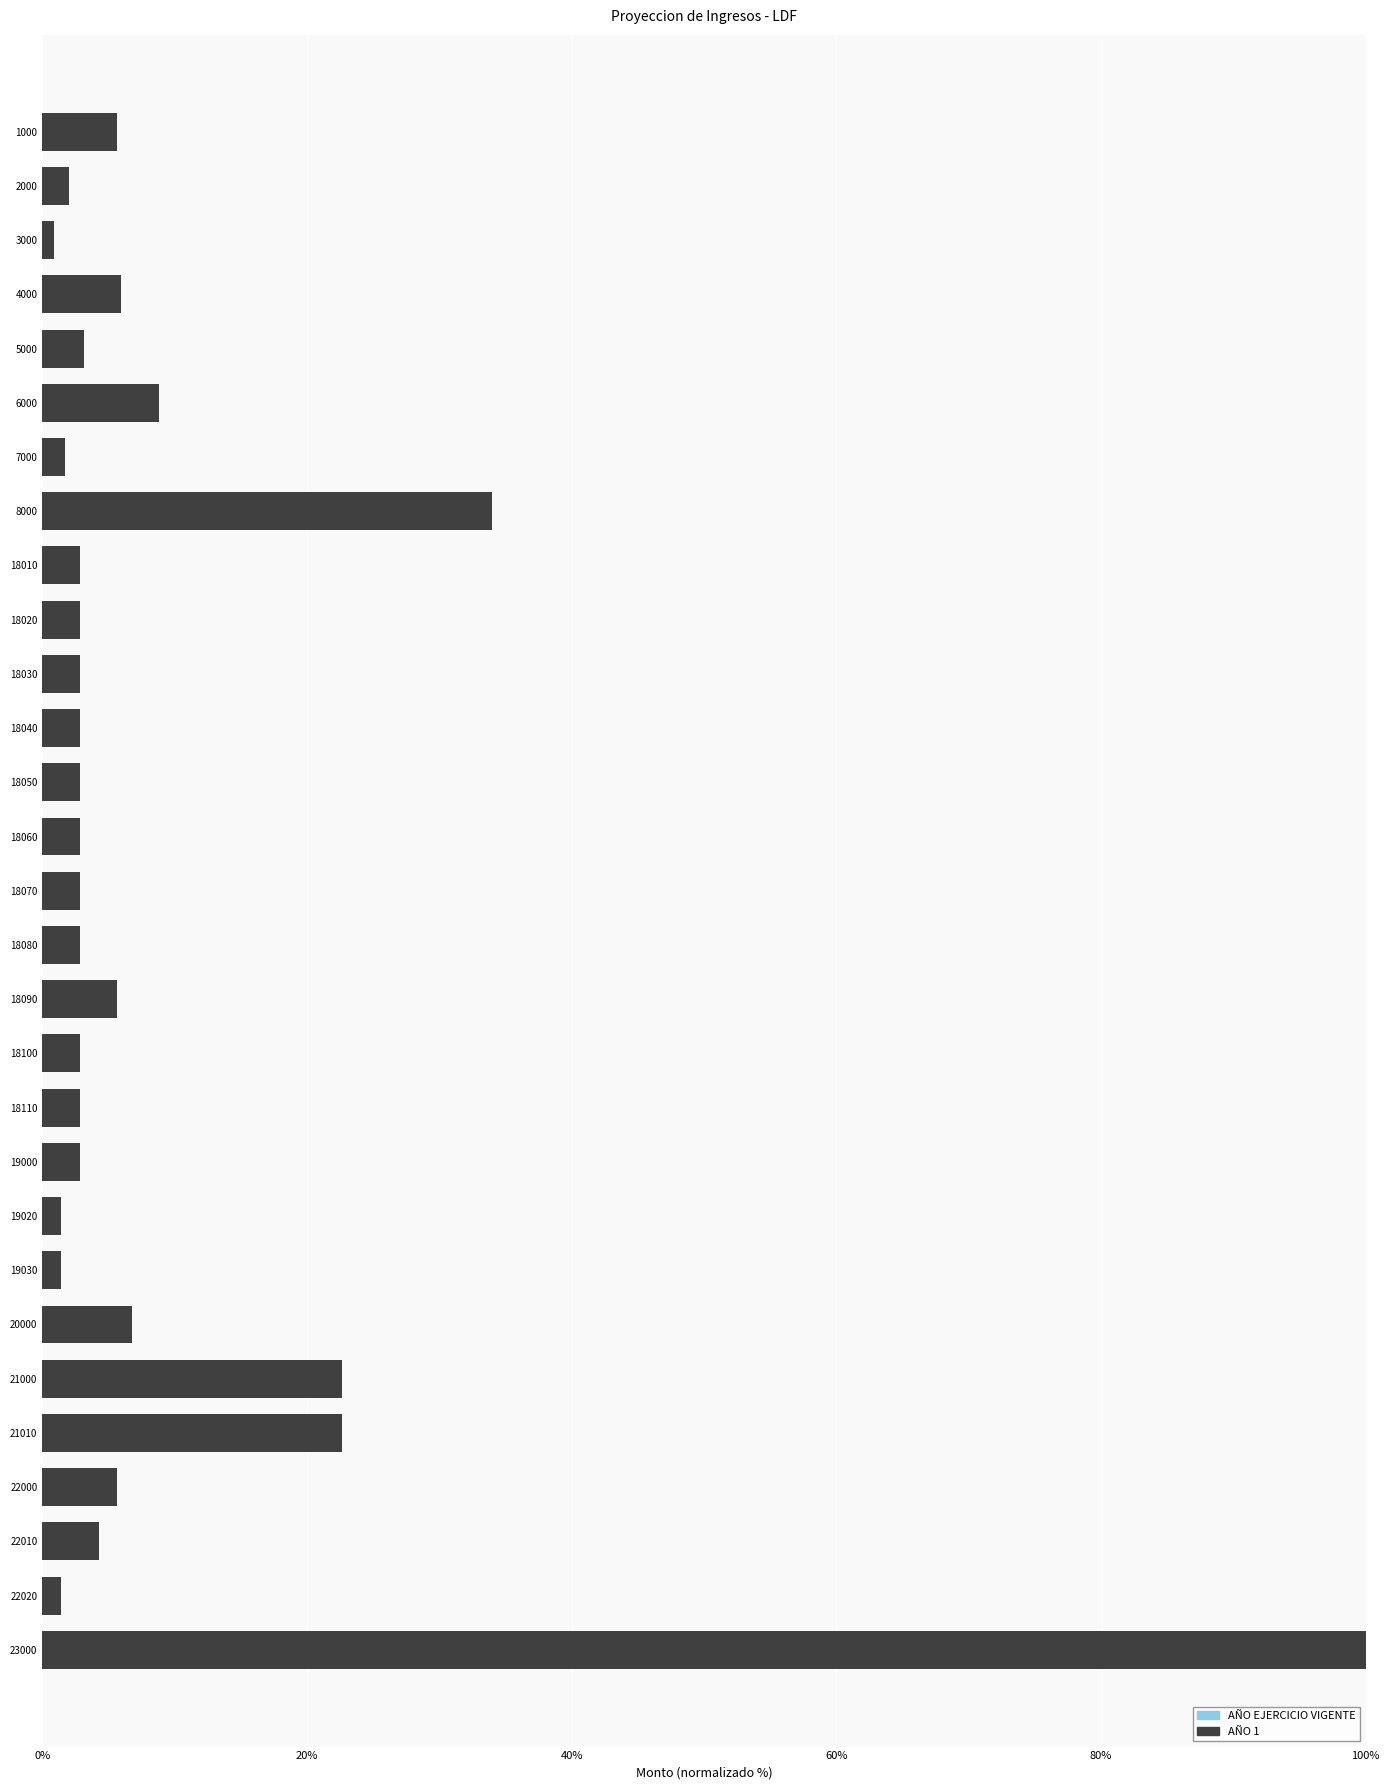

At which category is the sum across all series the highest?

23000